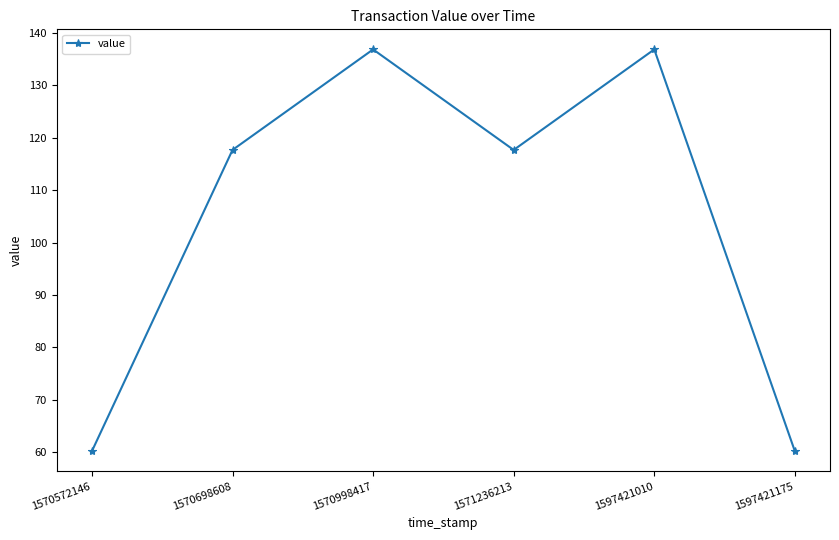

How many distinct data groups are displayed?

1